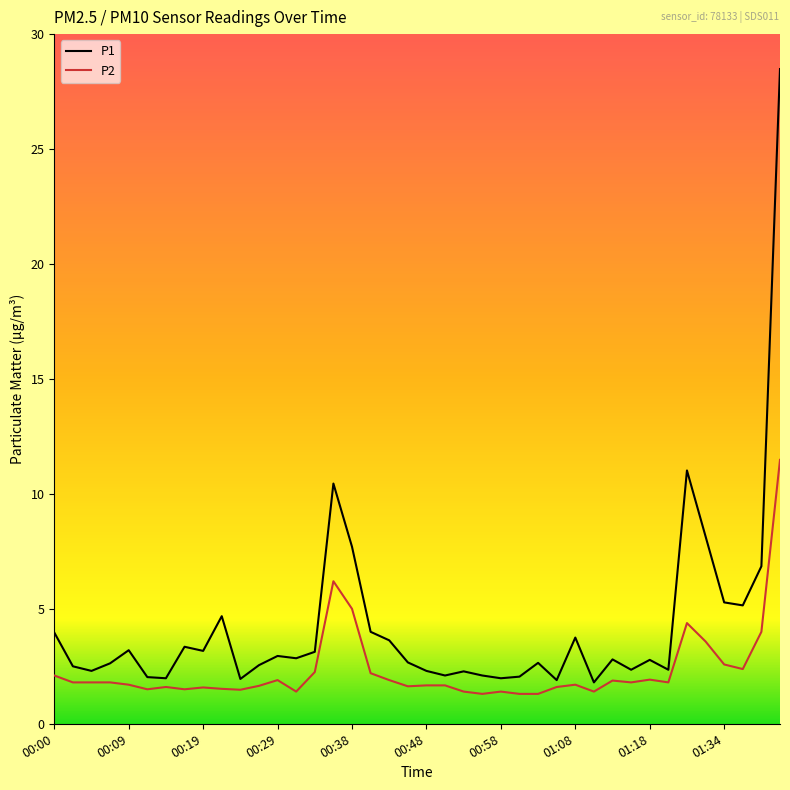

List the series in order of their overall mean, highest first.

P1, P2